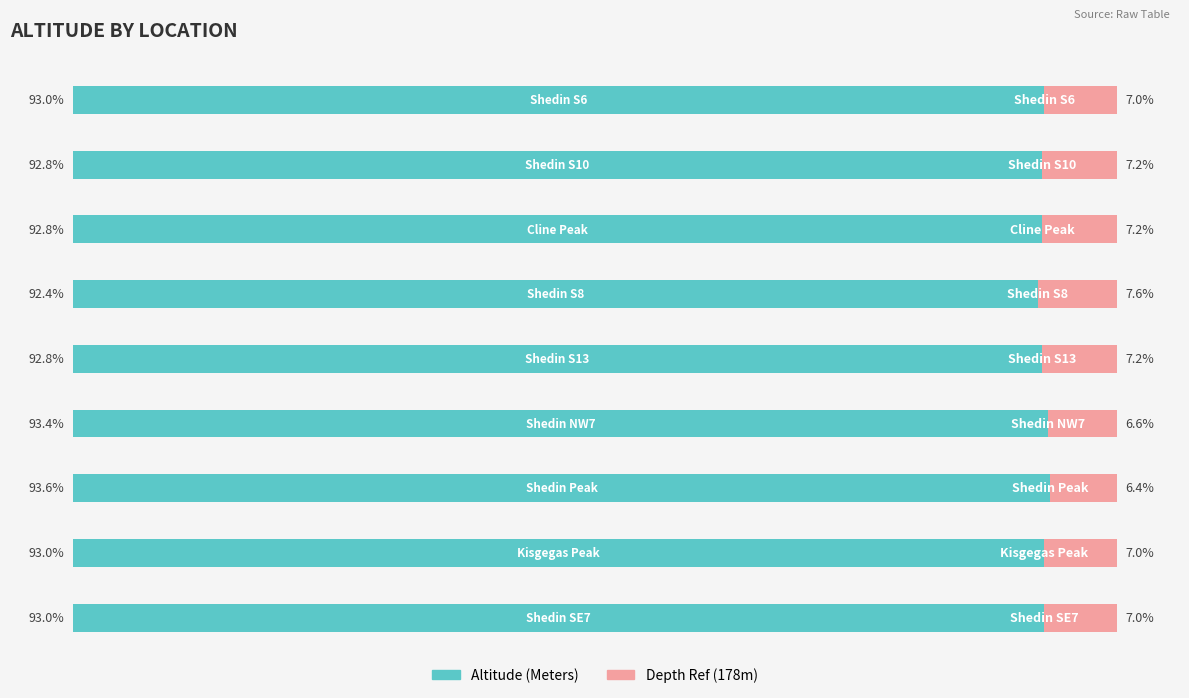

What is the highest value of the Altitude (Meters) series?

93.6